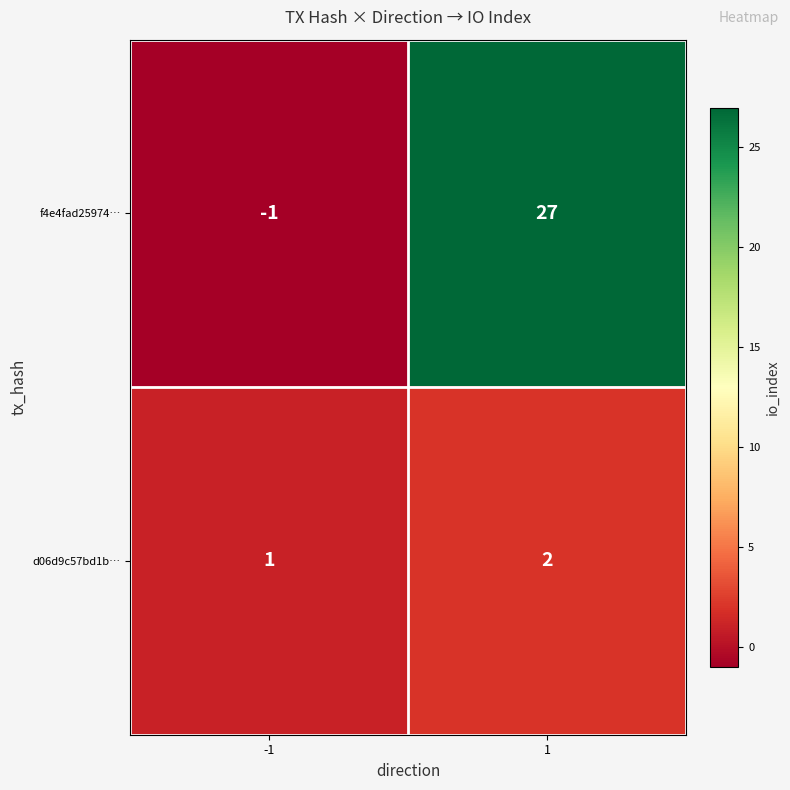

What is the minimum value shown in the chart?

-1